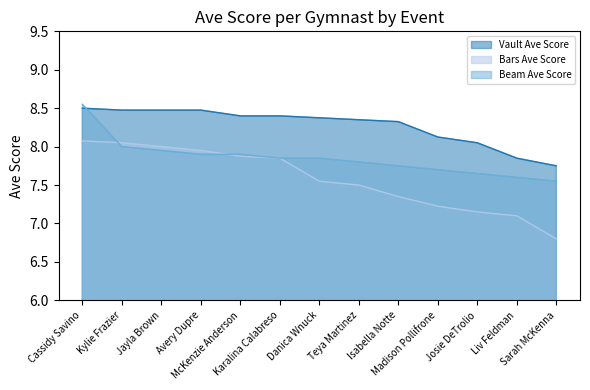

List the series in order of their overall mean, highest first.

Vault Ave Score, Beam Ave Score, Bars Ave Score